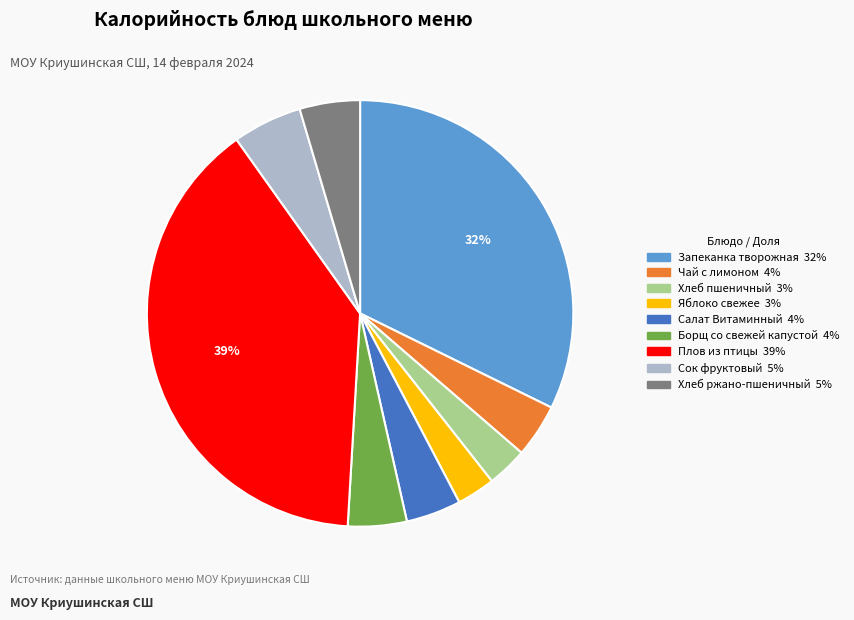

Count the number of slices in the pie.

9